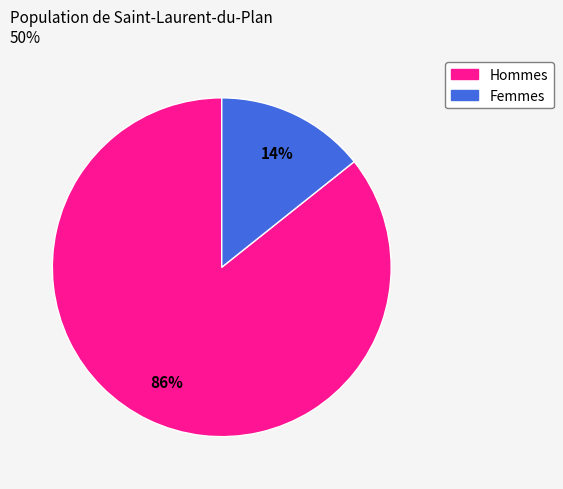

To the nearest percent, what is the average slice percentage?

50%